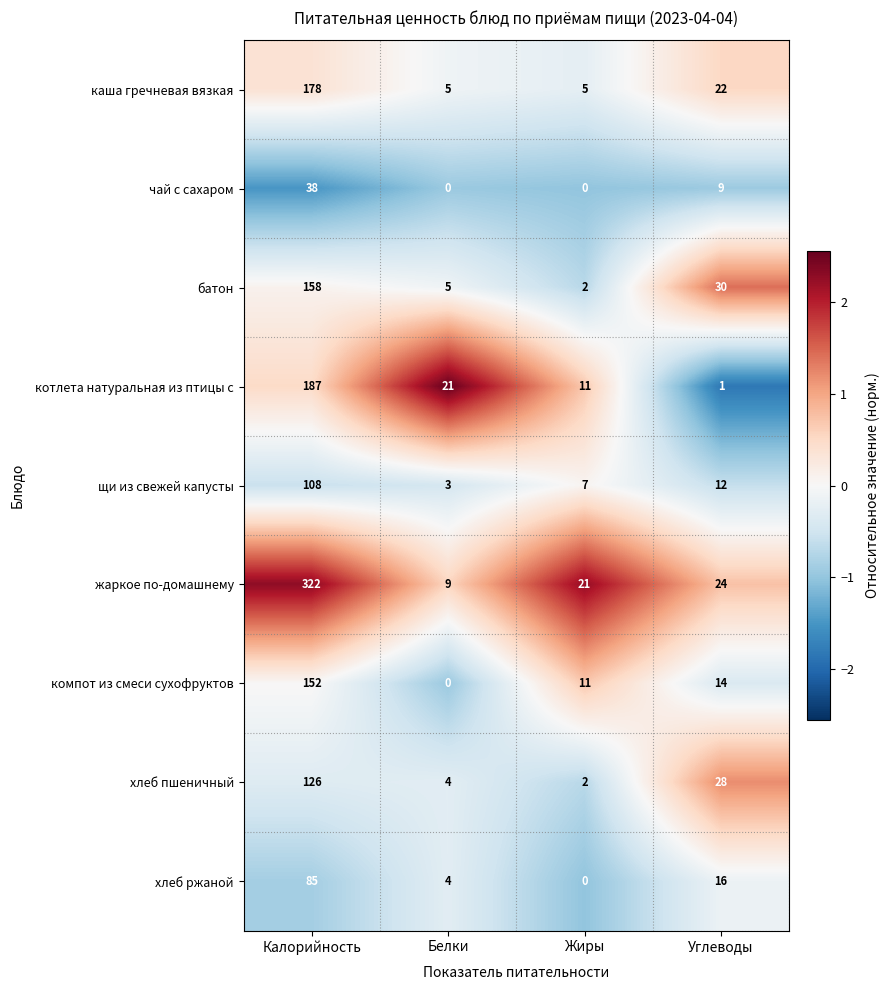

Which label corresponds to the largest value in the chart?

Калорийность